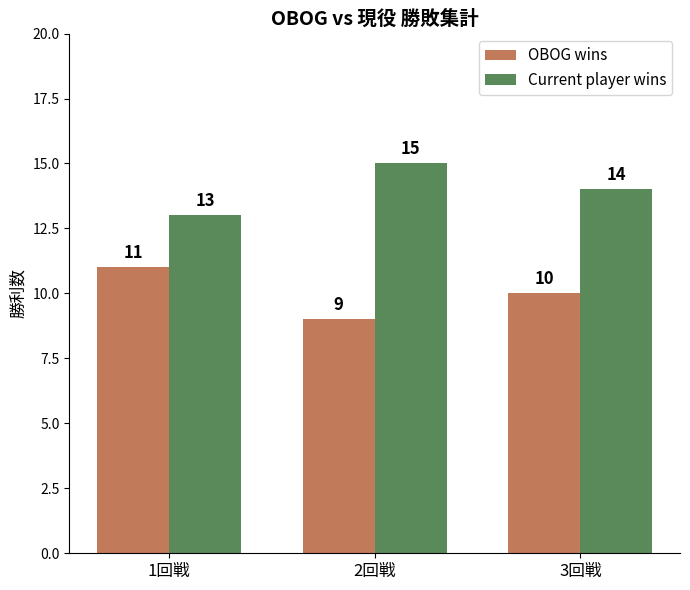

How many data points does each series have?

3